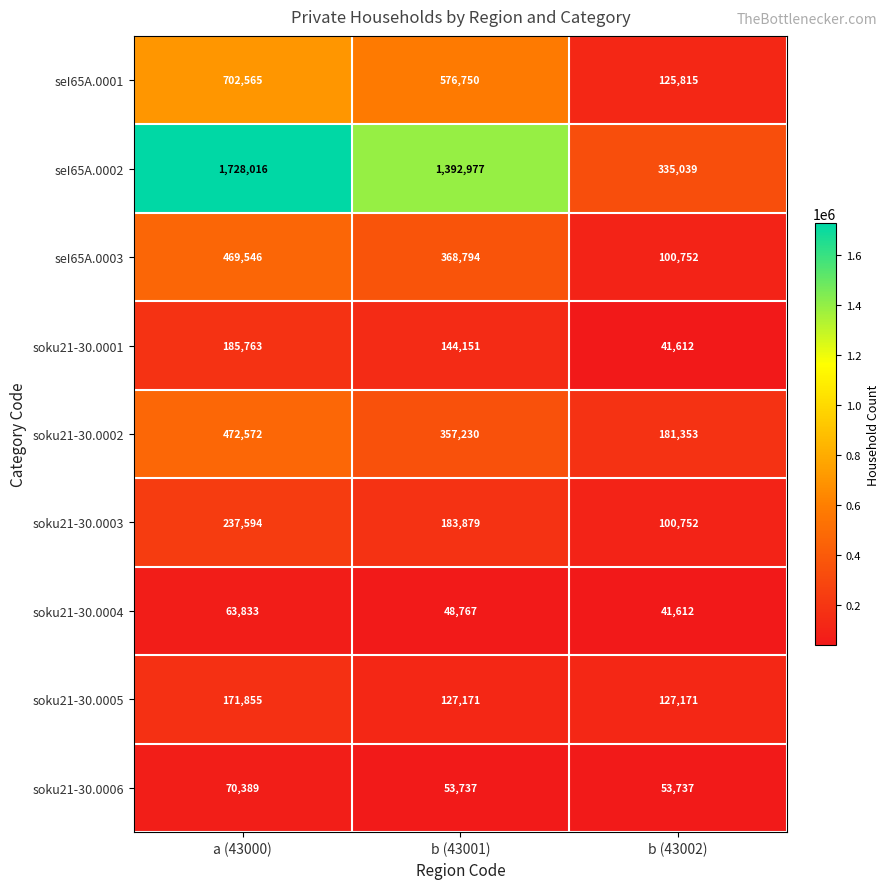

Reading left to right, extract all data points from this chart.

seI65A.0001: a (43000)=702565	b (43001)=576750	b (43002)=125815
seI65A.0002: a (43000)=1728016	b (43001)=1392977	b (43002)=335039
seI65A.0003: a (43000)=469546	b (43001)=368794	b (43002)=100752
soku21-30.0001: a (43000)=185763	b (43001)=144151	b (43002)=41612
soku21-30.0002: a (43000)=472572	b (43001)=357230	b (43002)=181353
soku21-30.0003: a (43000)=237594	b (43001)=183879	b (43002)=100752
soku21-30.0004: a (43000)=63833	b (43001)=48767	b (43002)=41612
soku21-30.0005: a (43000)=171855	b (43001)=127171	b (43002)=127171
soku21-30.0006: a (43000)=70389	b (43001)=53737	b (43002)=53737